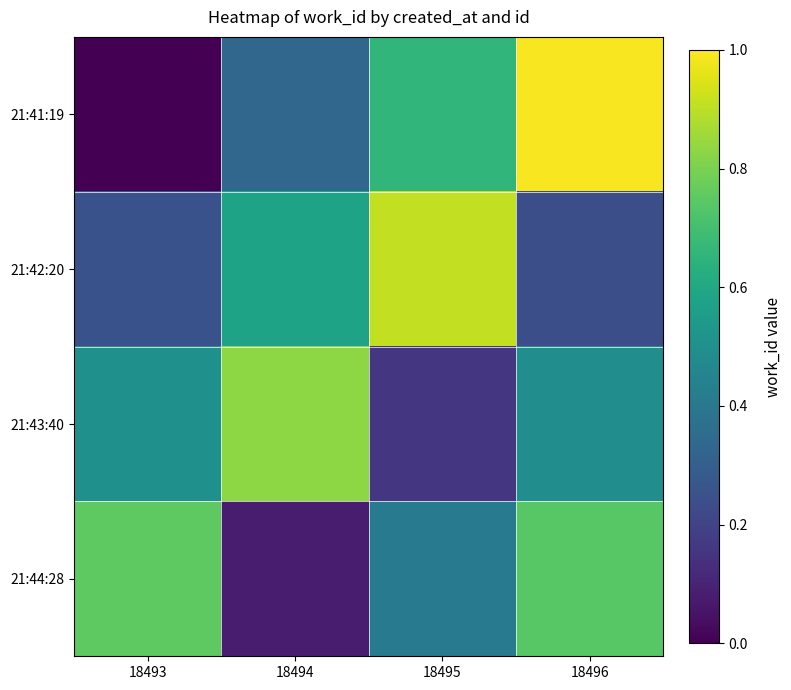

At how many categories does at least one series exceed 0?

4